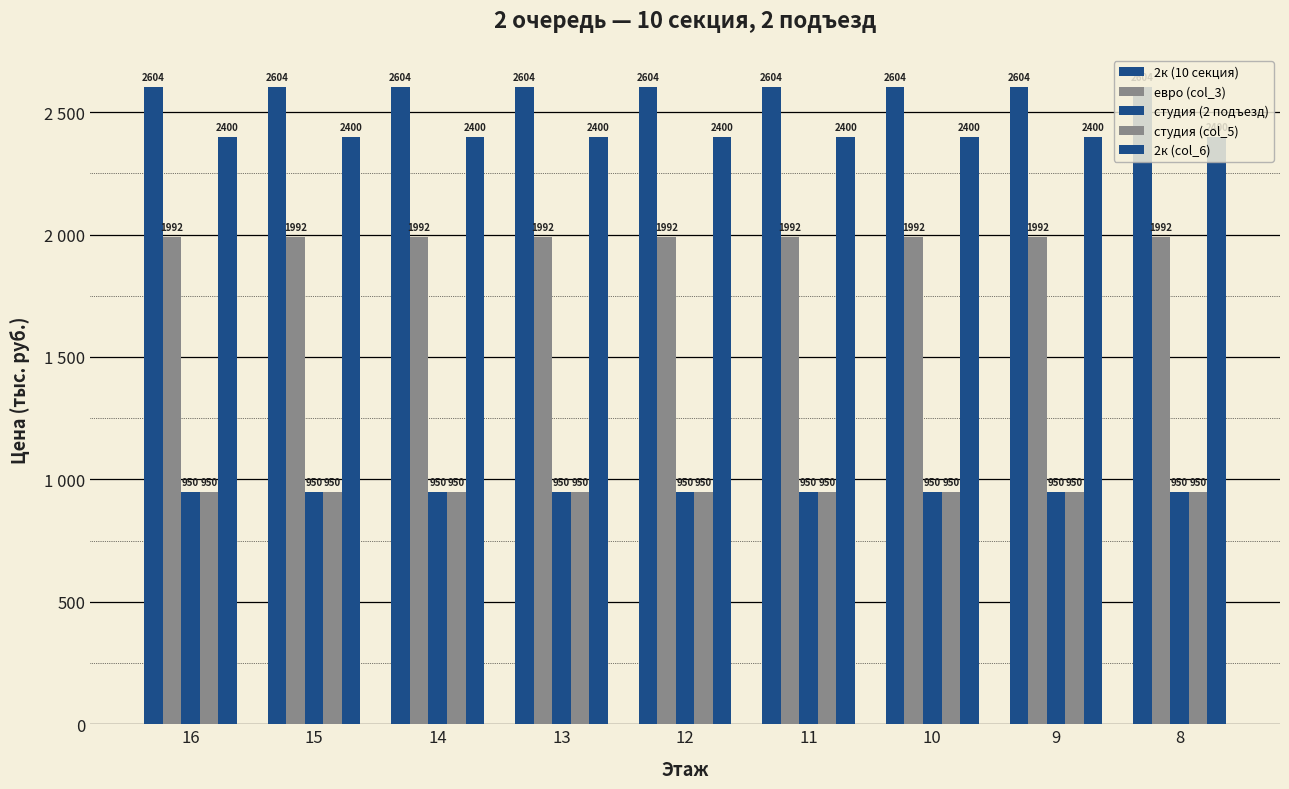

Does the chart contain any negative values?

No